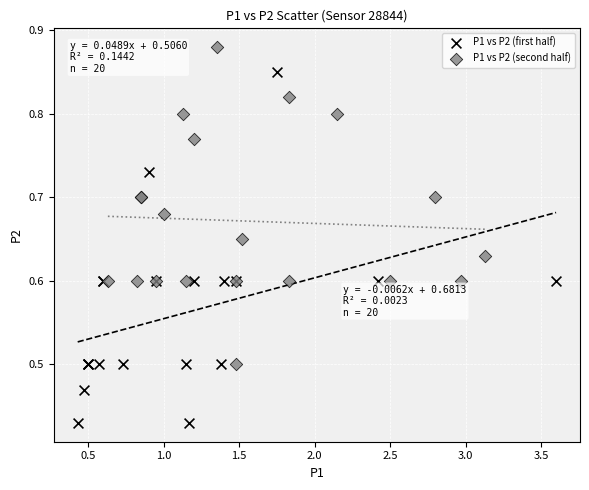

Which series contains the lowest Y value?

P1 vs P2 (first half)